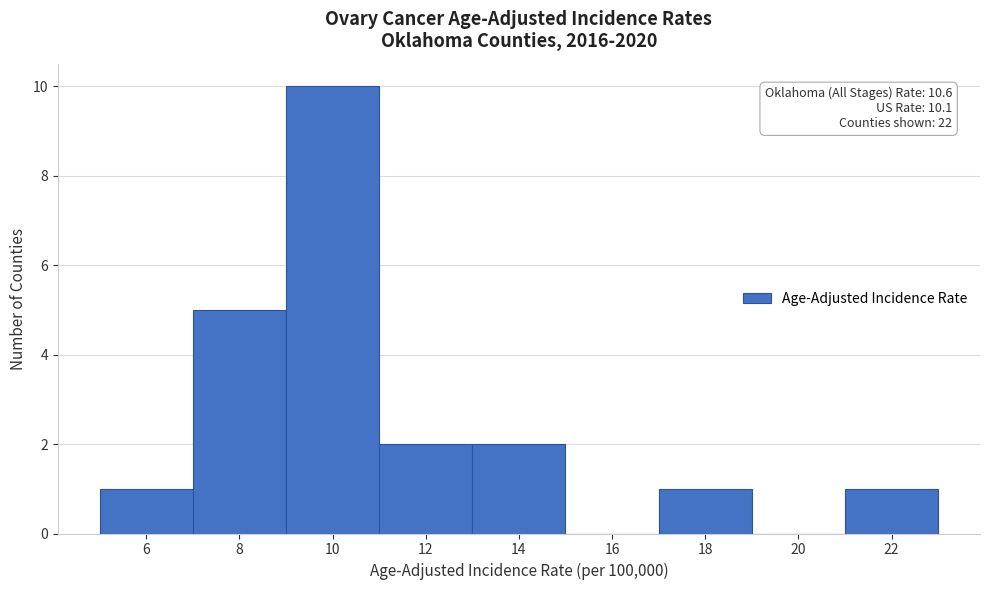

Reading left to right, extract all data points from this chart.

6=1	8=5	10=10	12=2	14=2	16=0	18=1	20=0	22=1